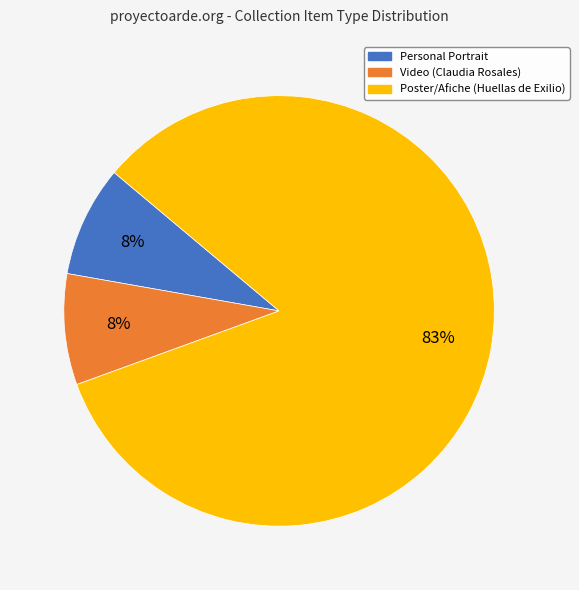

What is the largest slice in the pie chart?

Poster/Afiche (Huellas de Exilio)